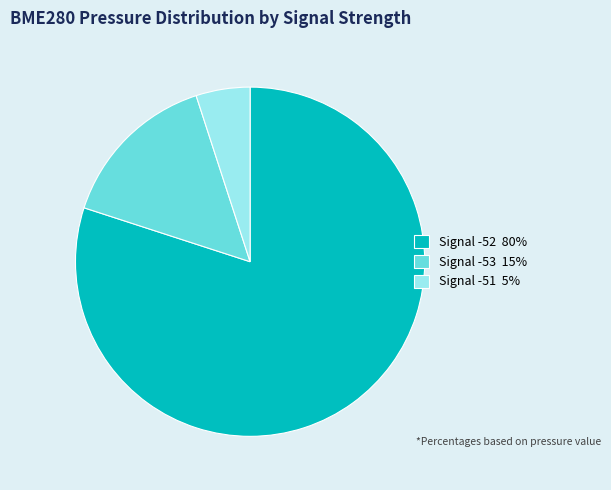

Do Signal -51 5% and Signal -53 15% together represent more than half of the pie?

No